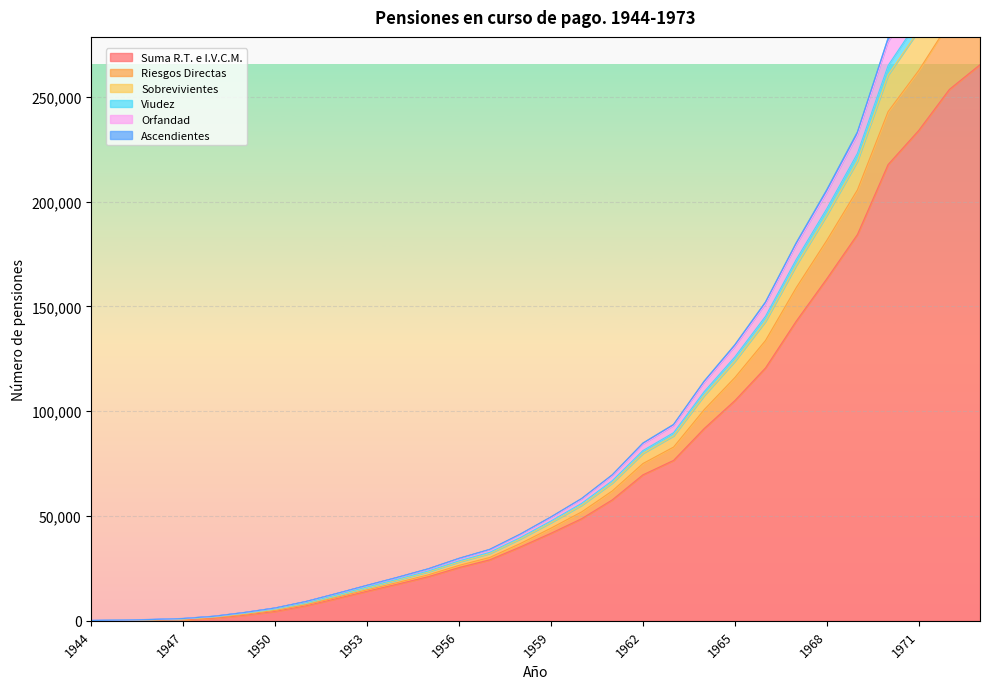

How many values in the Suma R.T. e I.V.C.M. series exceed 41778?

14